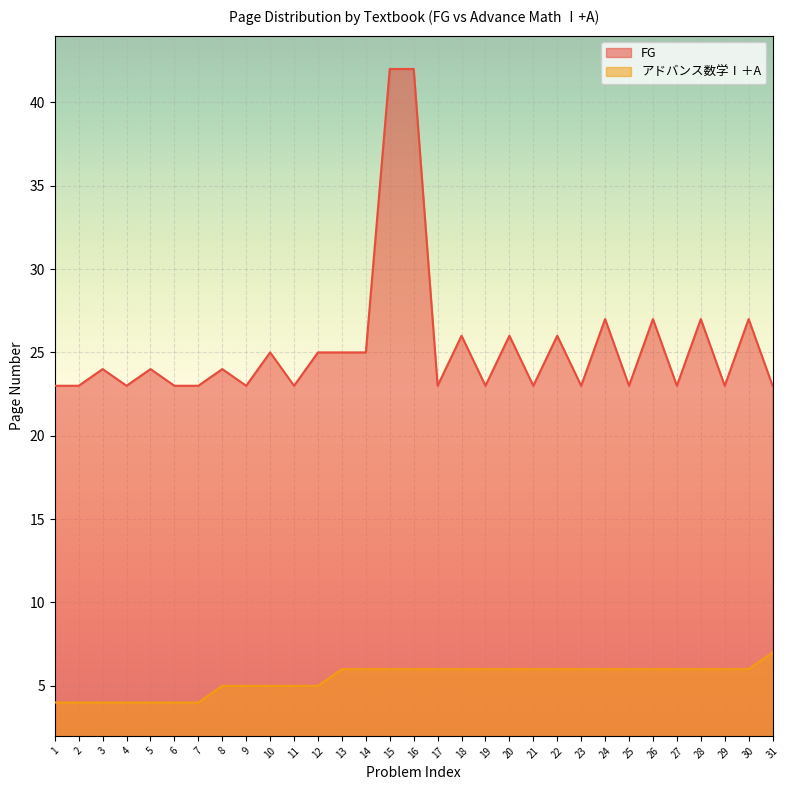

Between 4 and 27, which is larger?

27